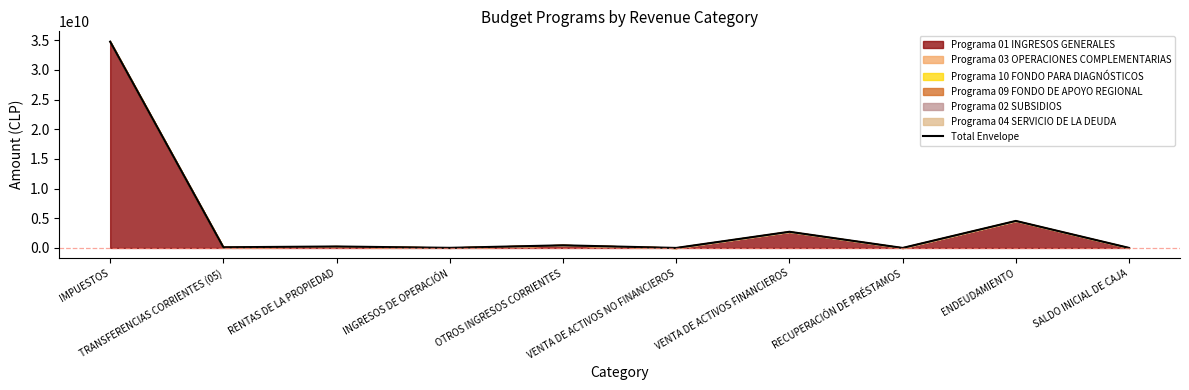

How many interior local valleys (lower than both neighbors) does the data have?

4